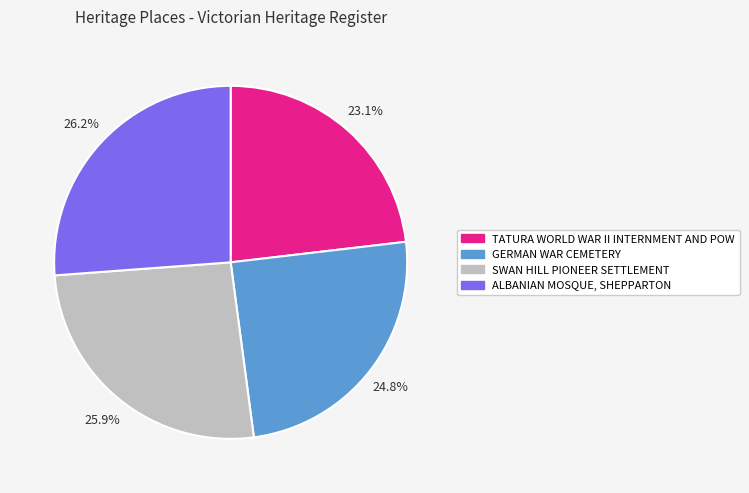

Count the number of slices in the pie.

4